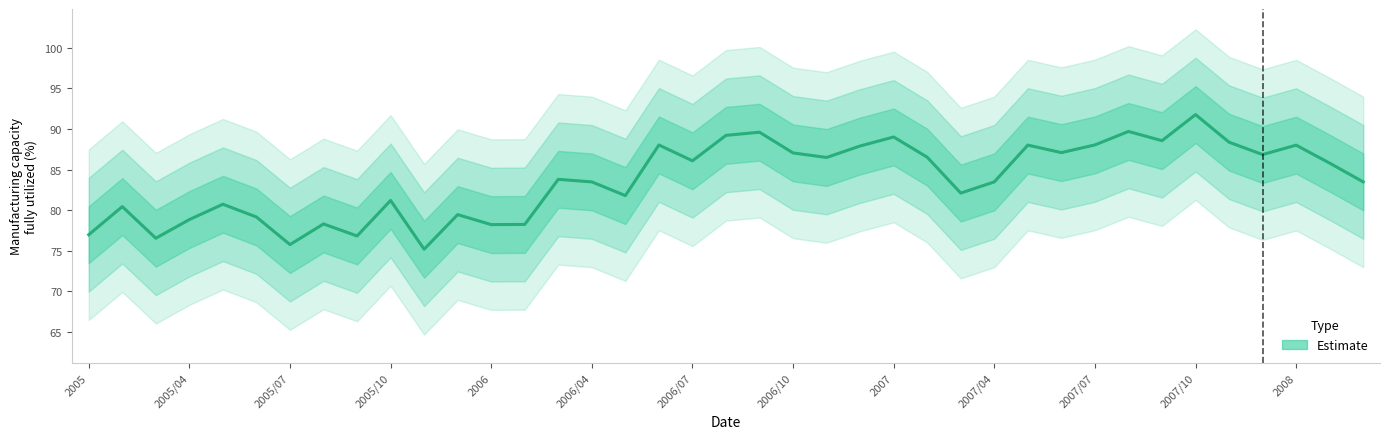

What is the difference between the maximum and minimum values?

16.6